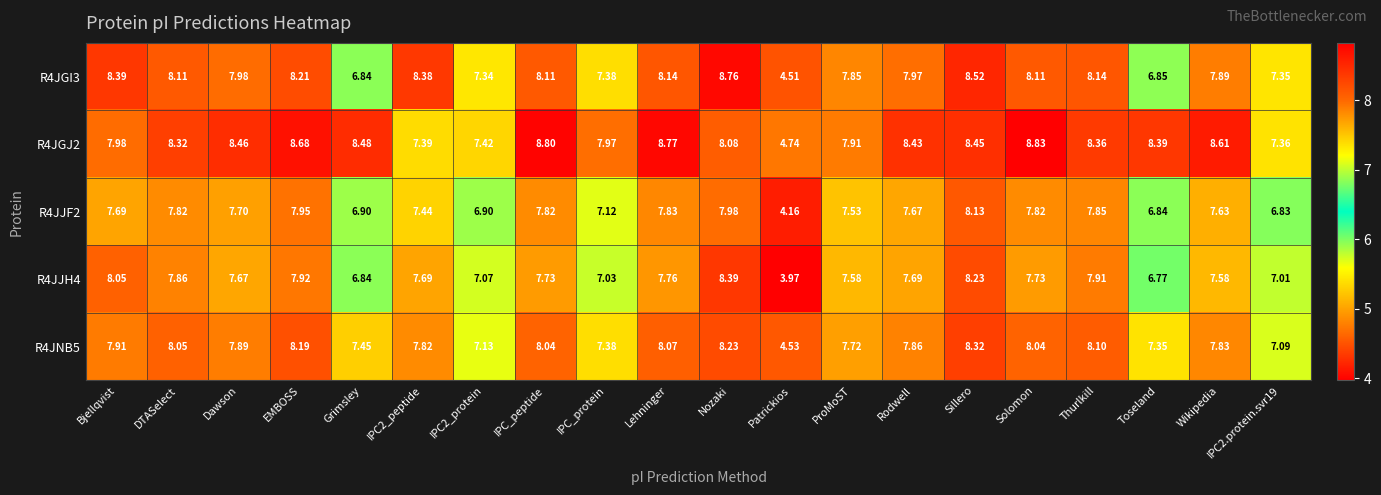

Where is R4JJH4 nearest to the value 6?

Toseland